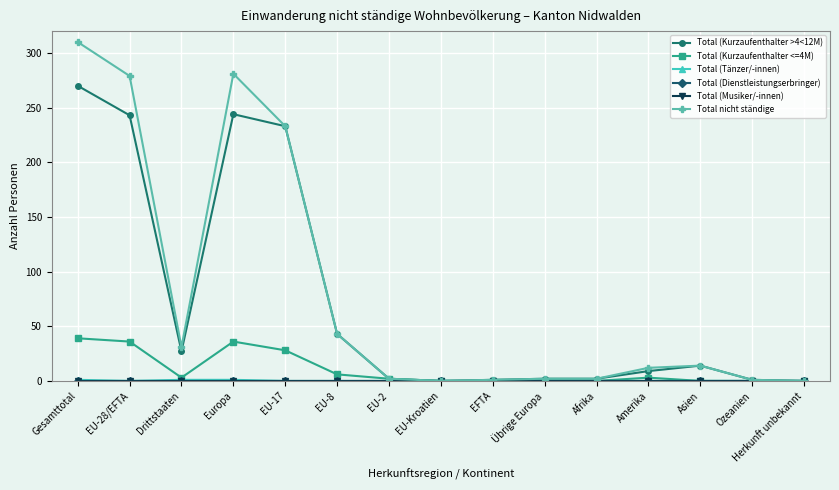

Does the chart have visible grid lines?

Yes